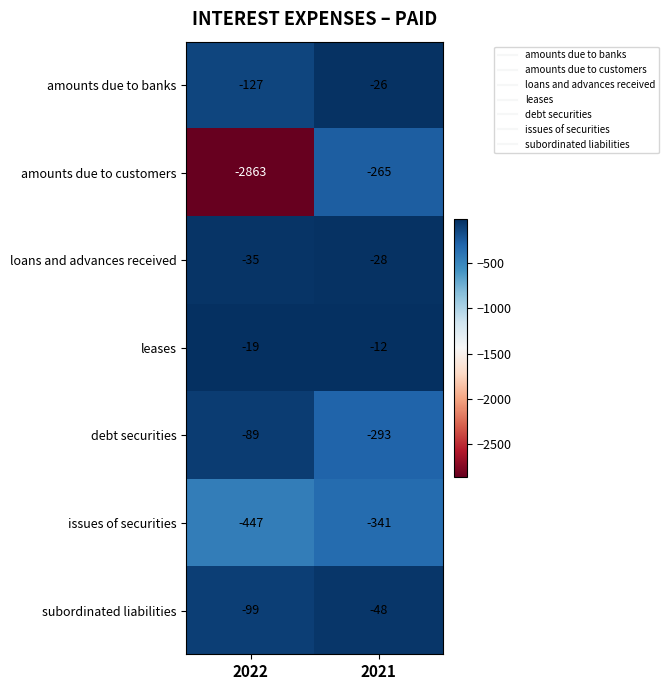

Which series has the largest total across all categories?

leases